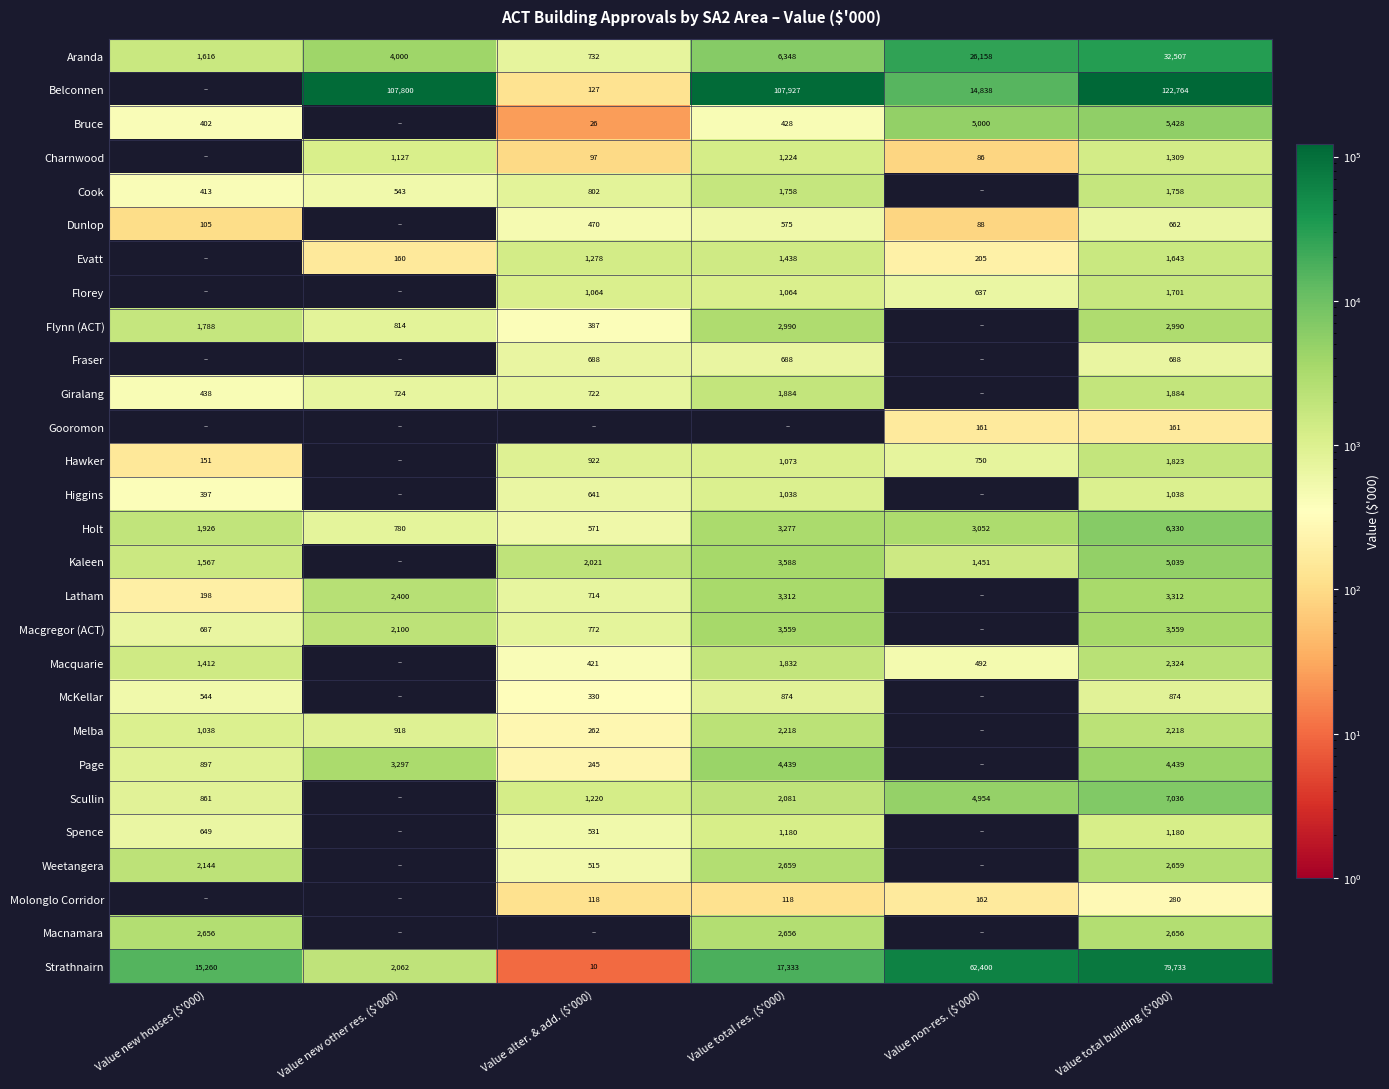

What is the average value of the Aranda series?

11893.5